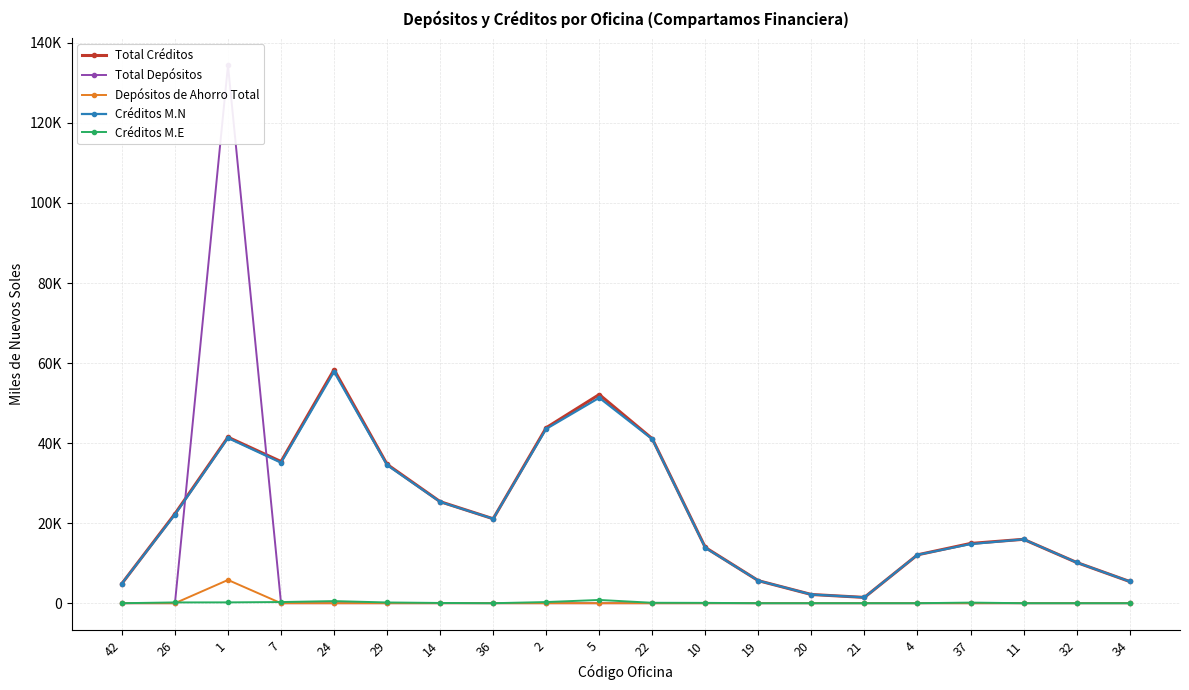

At 7, list the series in order from largest to smallest.

Total Créditos, Créditos M.N, Créditos M.E, Total Depósitos, Depósitos de Ahorro Total